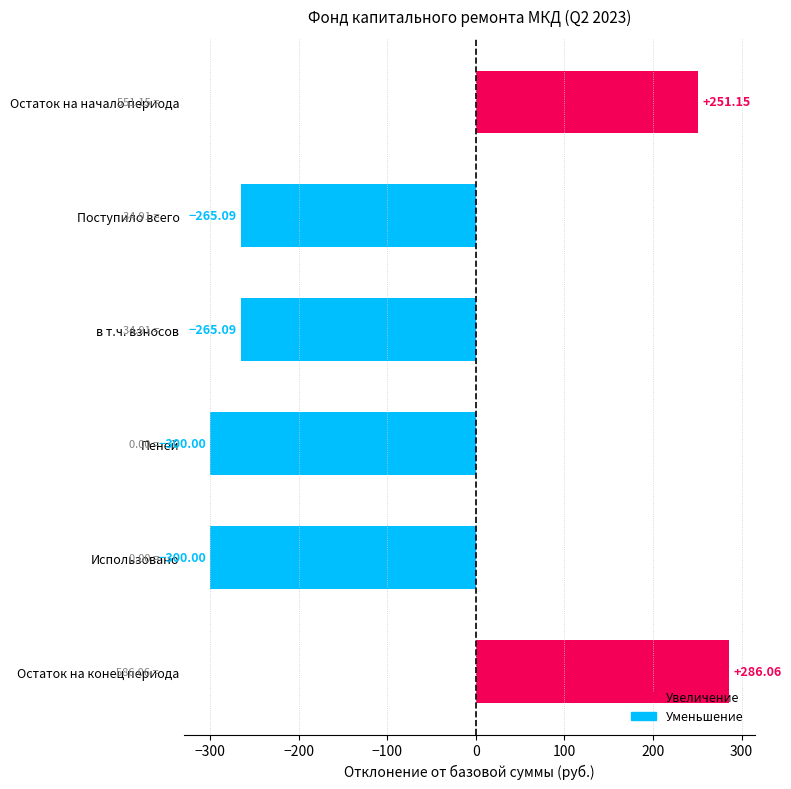

What is the label of the 3rd bar from the top?

в т.ч. взносов